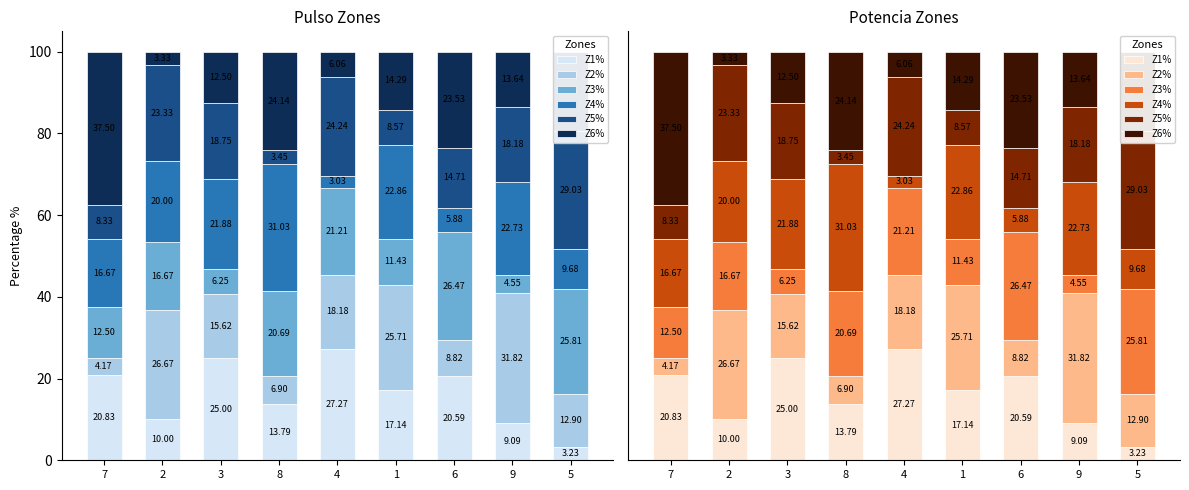

How many bars are there in each group?

6